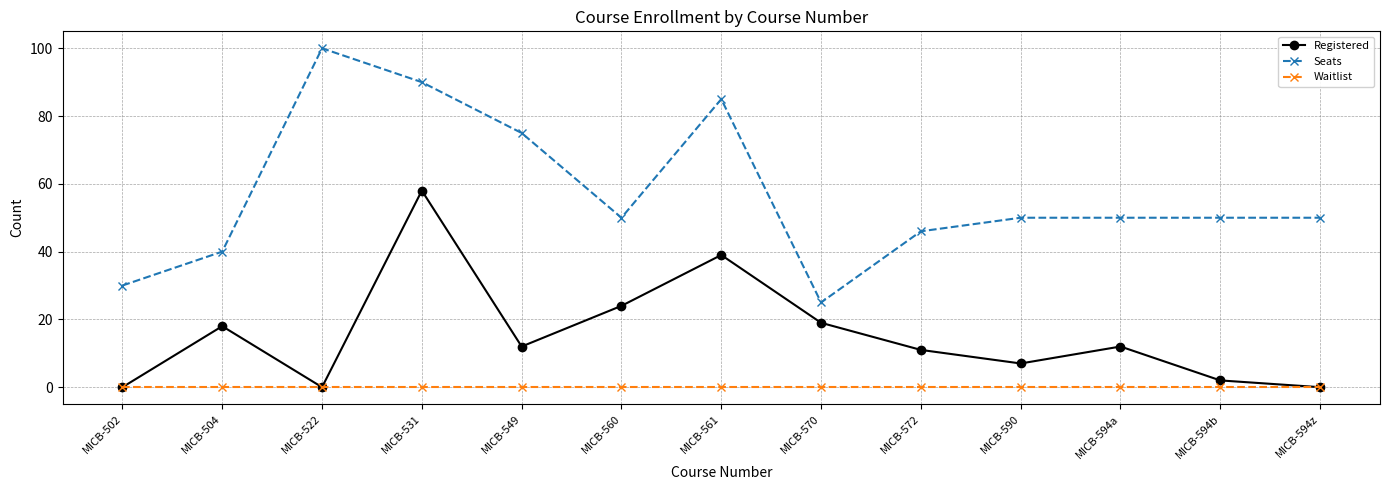

What is the label of the 4th point from the right?

MICB-590